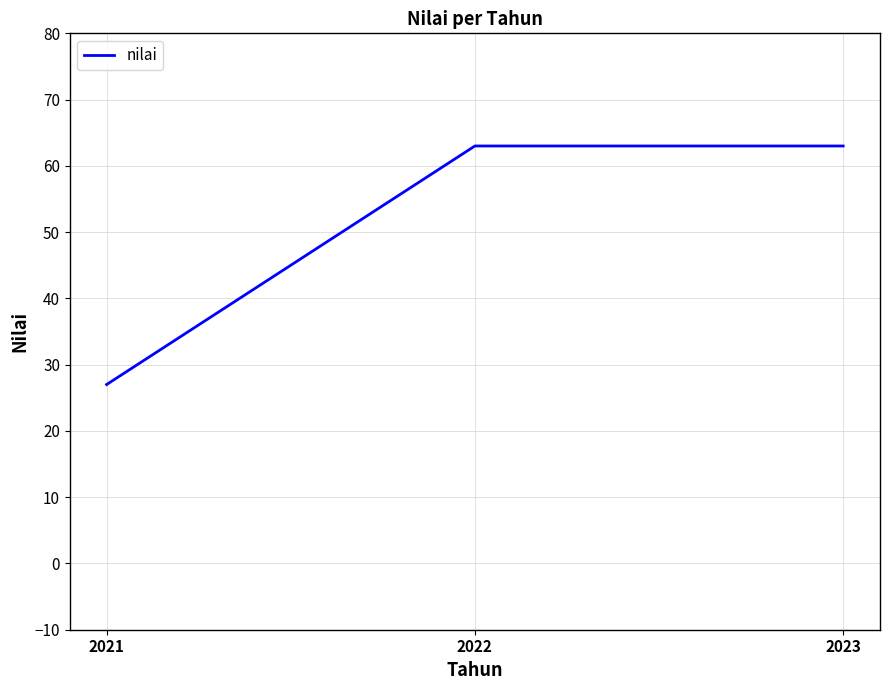

How many categories are shown in the chart?

3